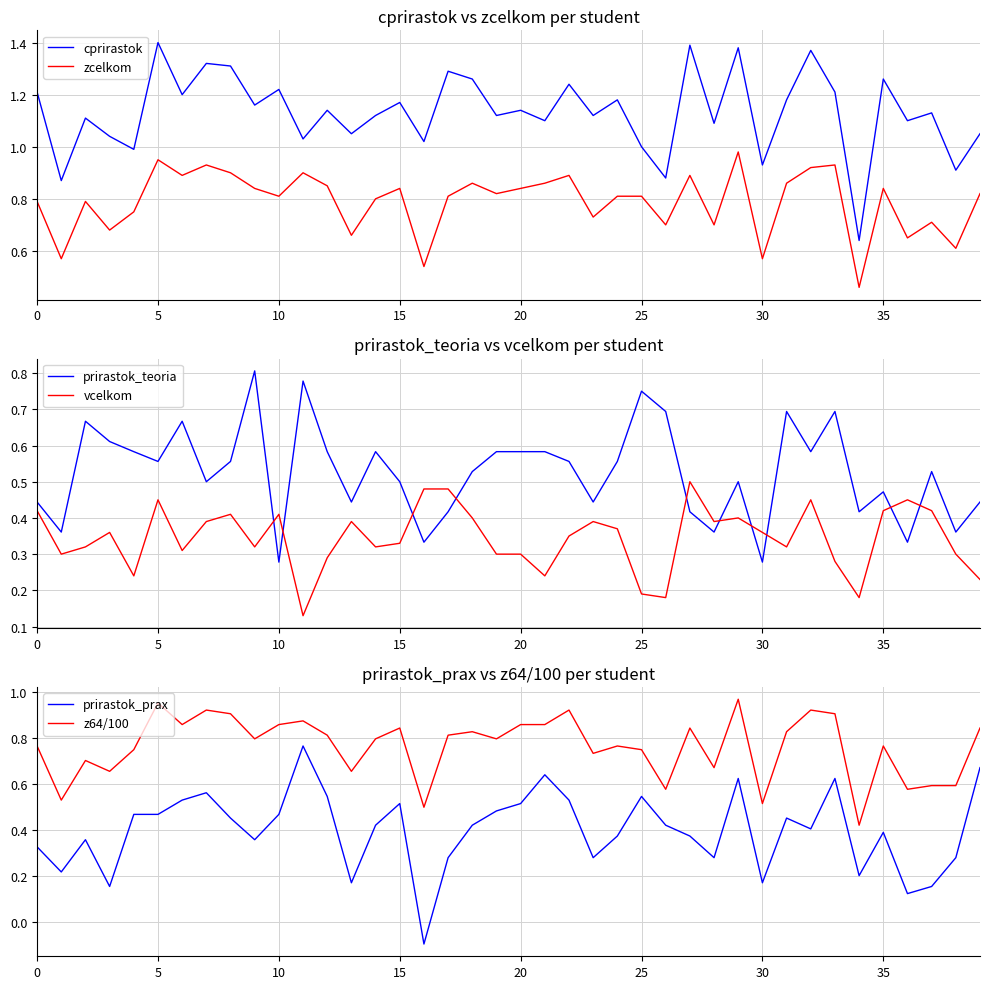

What is the difference between the maximum and minimum values in the zcelkom series?

0.5